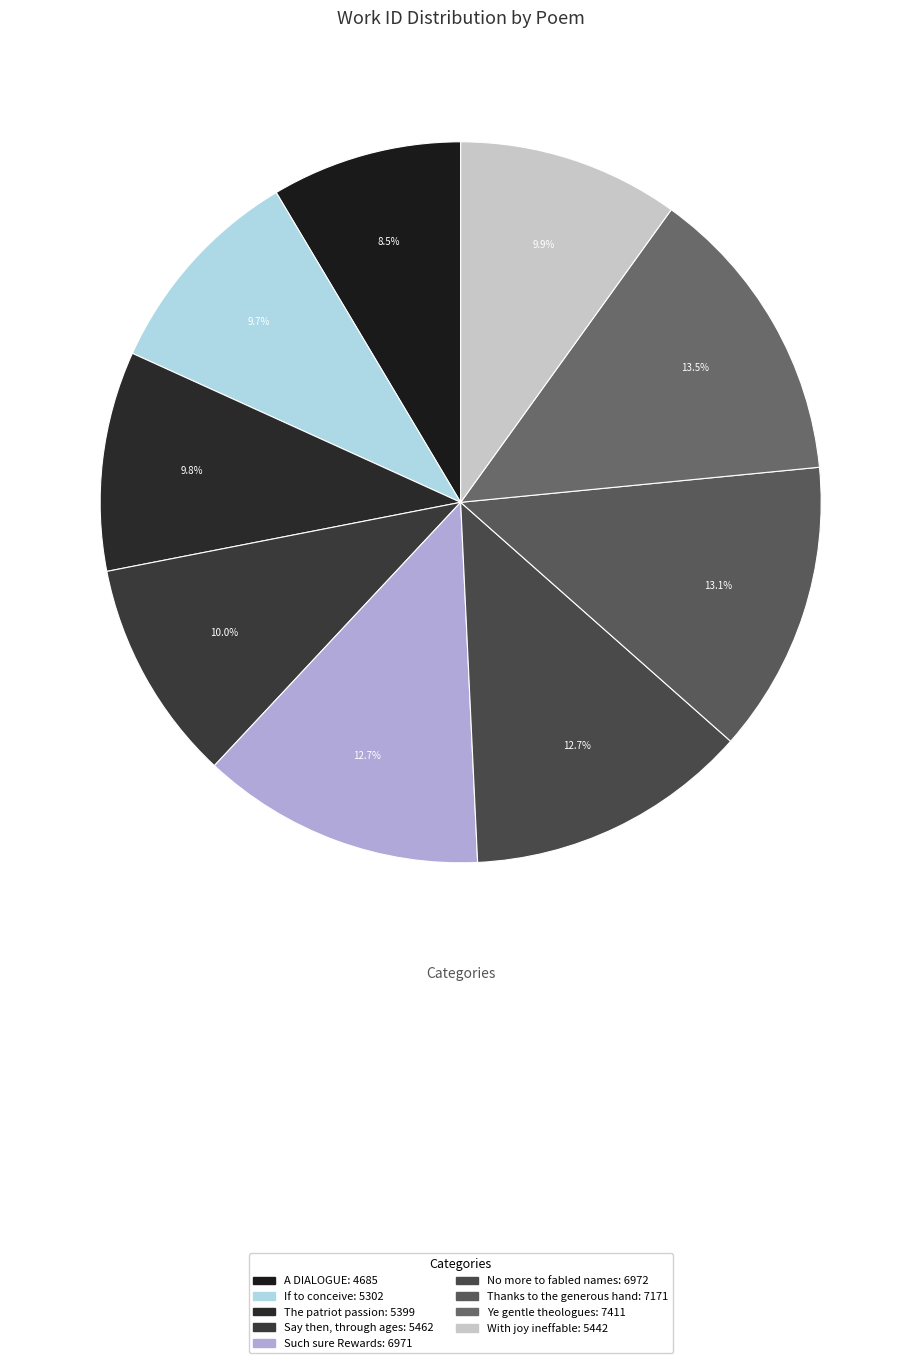

Which category has the biggest portion of the pie?

Ye gentle theologues